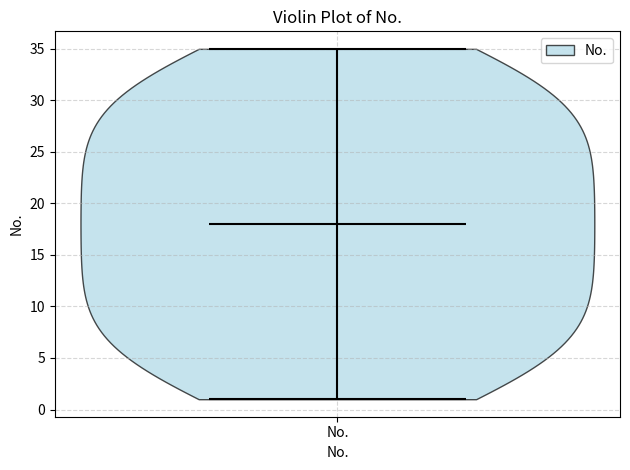

Read this violin plot against the y-axis: where its median line is, and the lowest and highest points the violin reaches. The values are not printed on the chart, so give them approximately, as read against the axis.

median line 18, lowest point 1, highest point 35